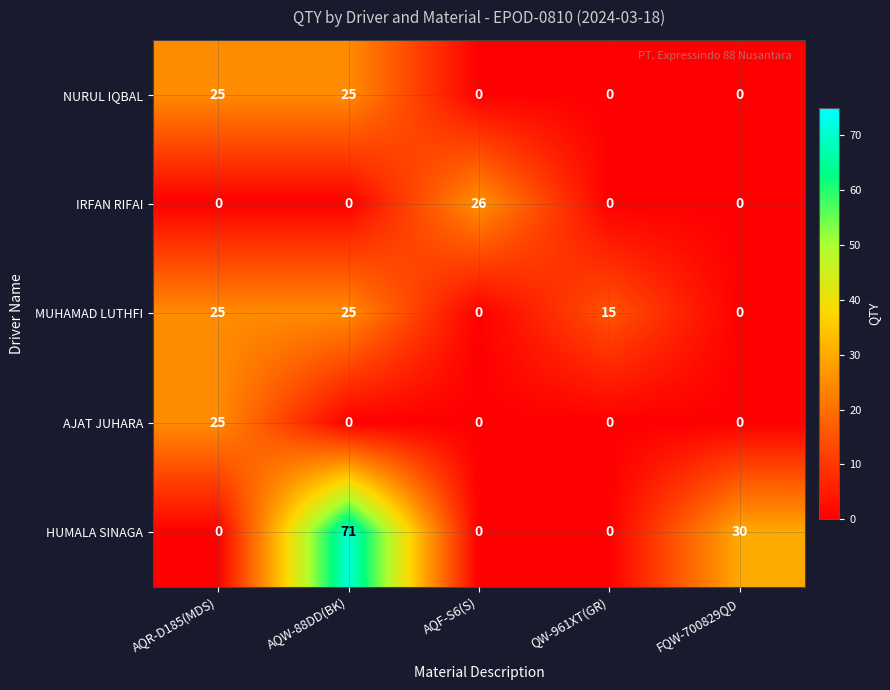

How many categories are shown in the chart?

5